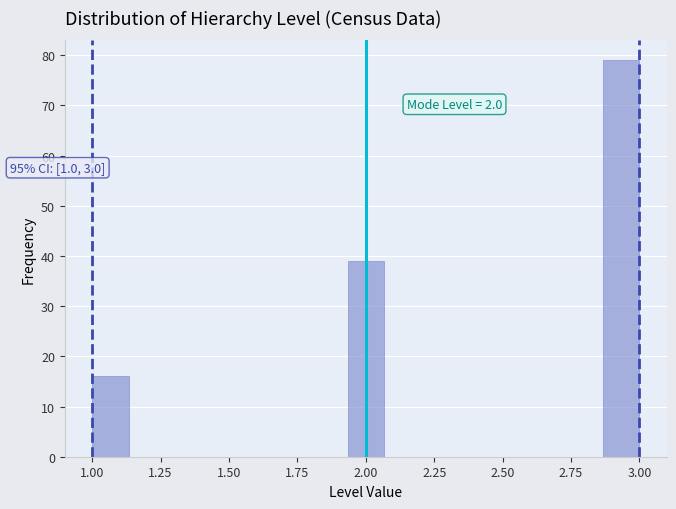

Read against the x-axis, roughly where is the centre of the tallest bar?

2.95